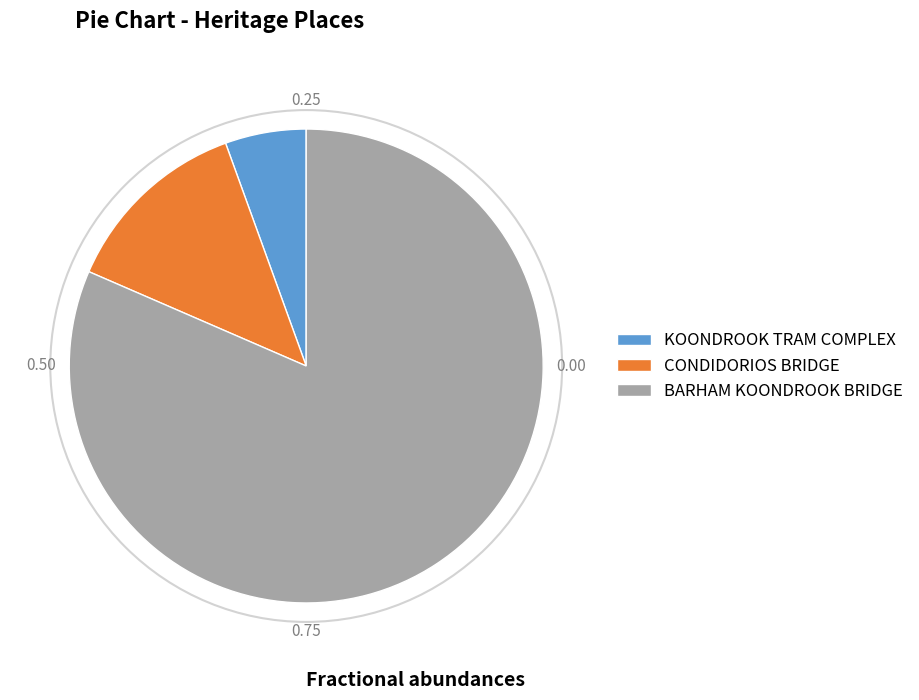

Between KOONDROOK TRAM COMPLEX and BARHAM KOONDROOK BRIDGE, which is larger?

BARHAM KOONDROOK BRIDGE